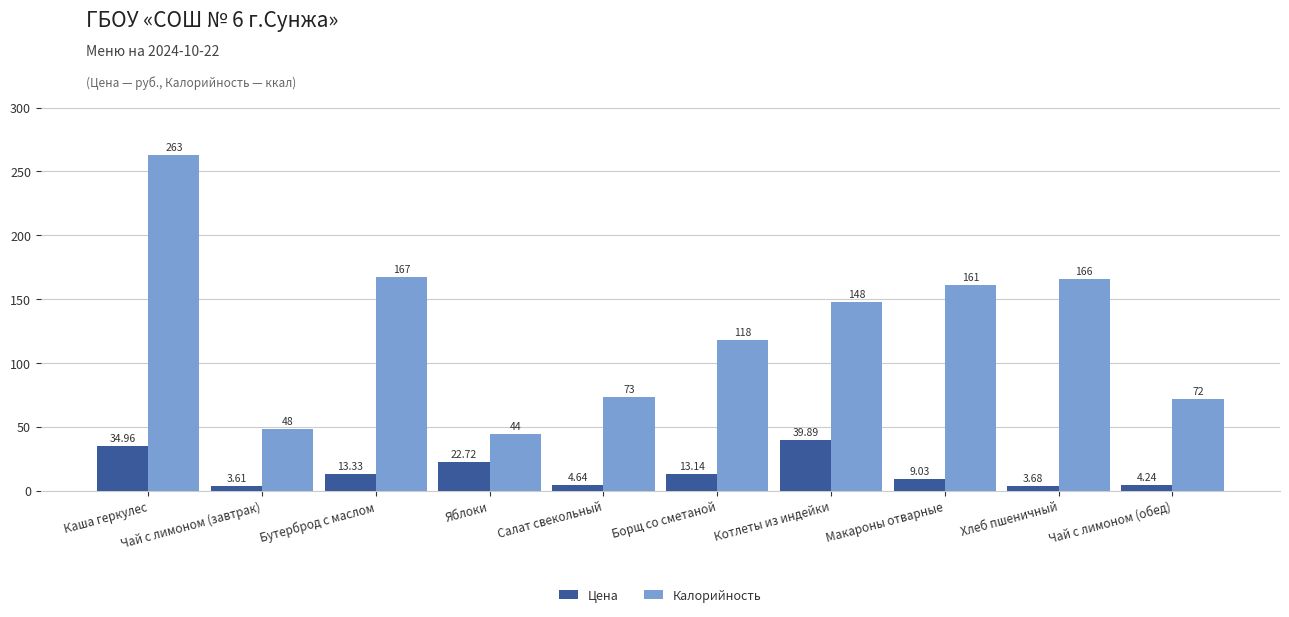

At which label is Цена closest to 21?

Яблоки